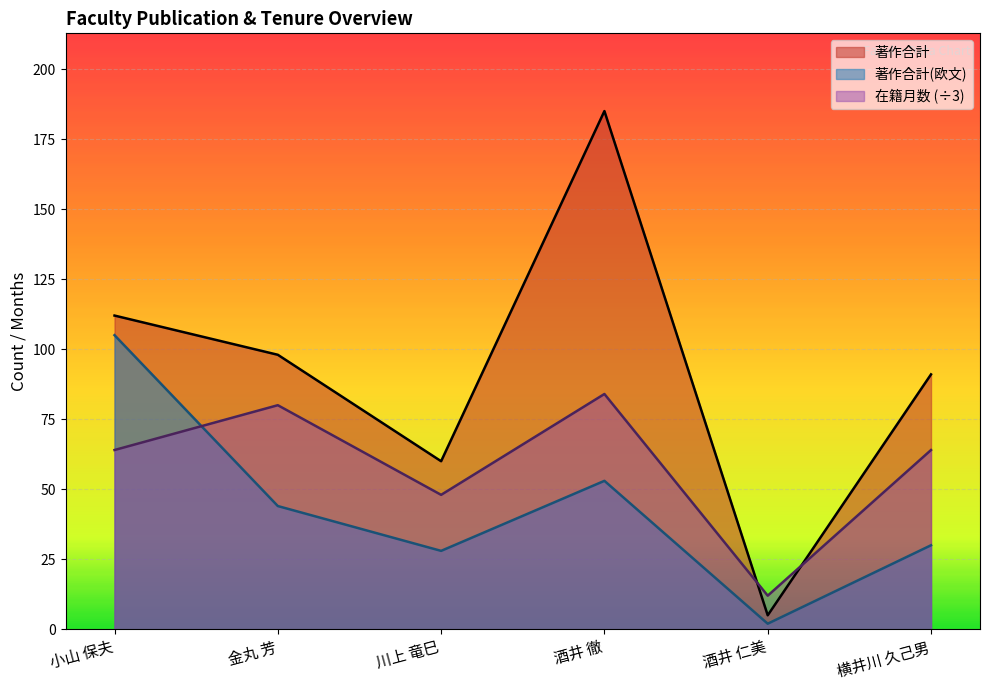

What is the maximum value shown in the chart?

185